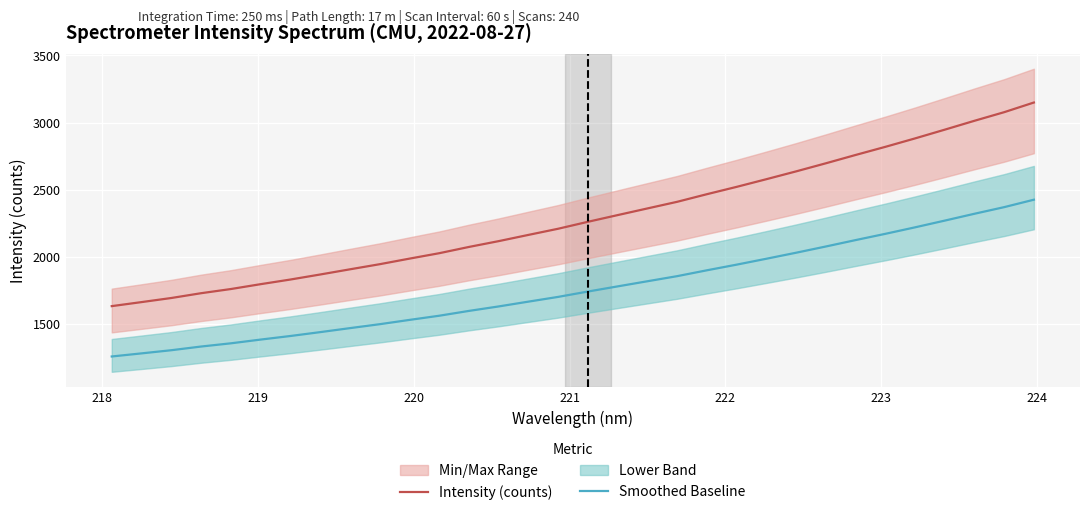

At how many categories does at least one series exceed 2143?

18